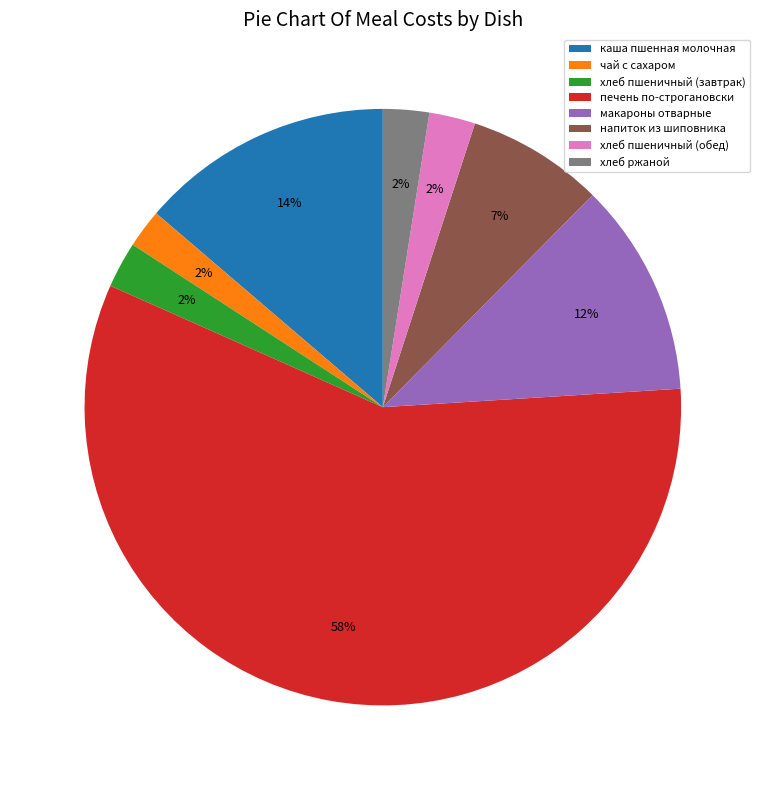

What percentage is the хлеб пшеничный (обед) slice, to the nearest percent?

2%